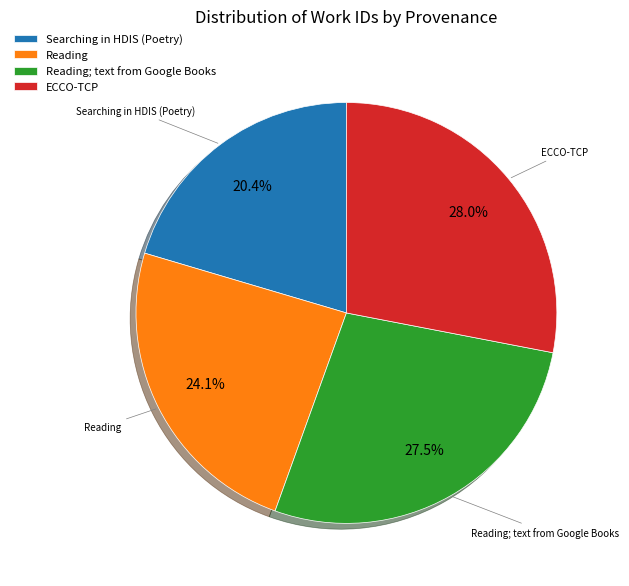

To the nearest percent, what portion does Reading represent?

24%